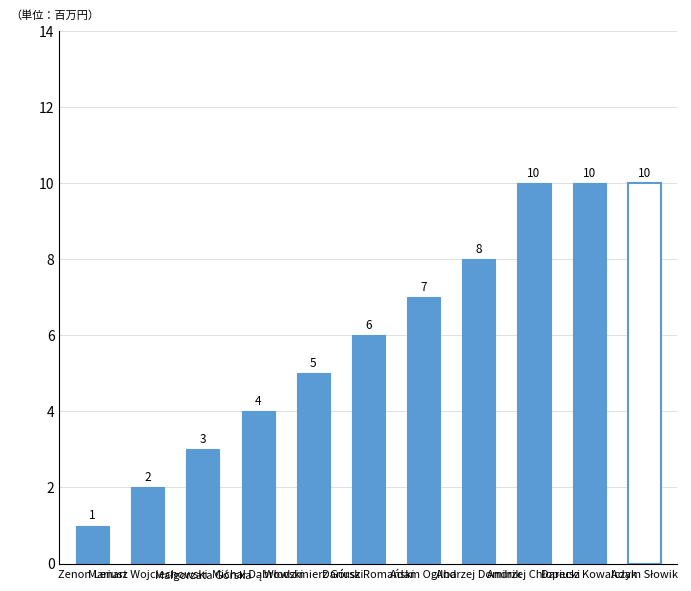

What is the maximum value shown in the chart?

10